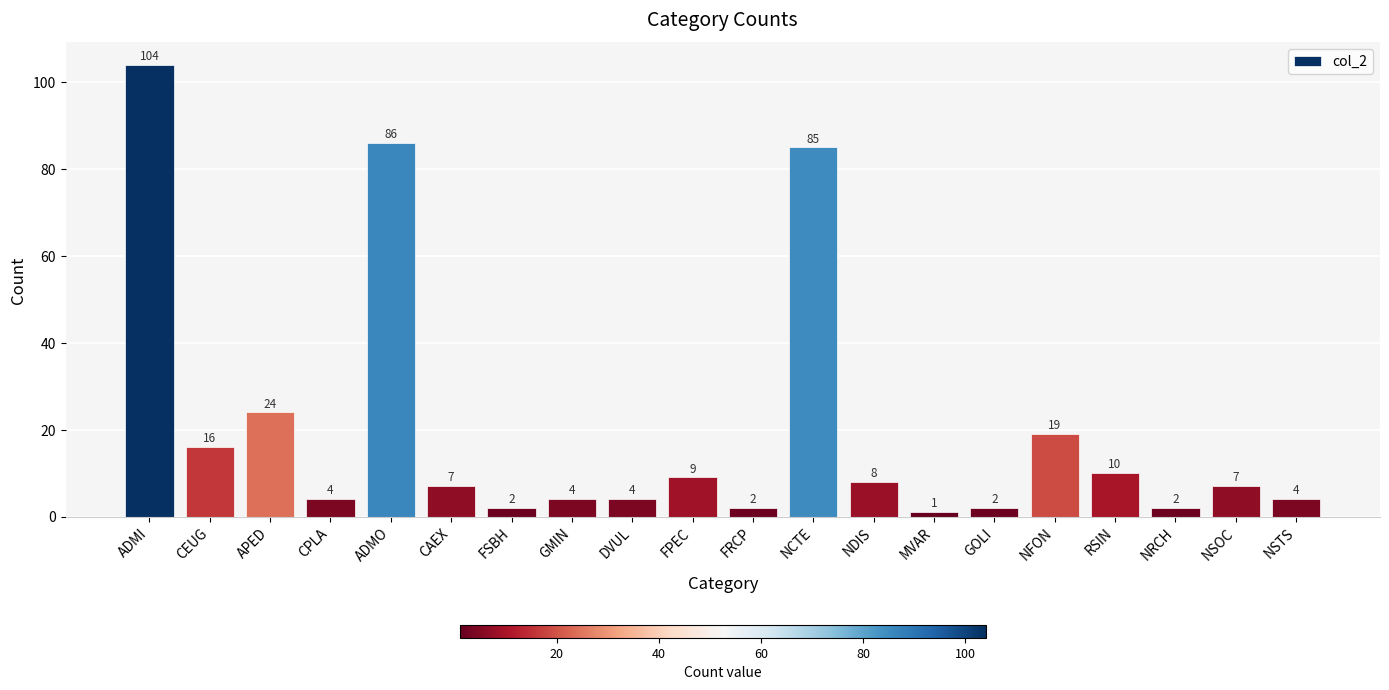

What is the value of the 7th bar from the left?

2